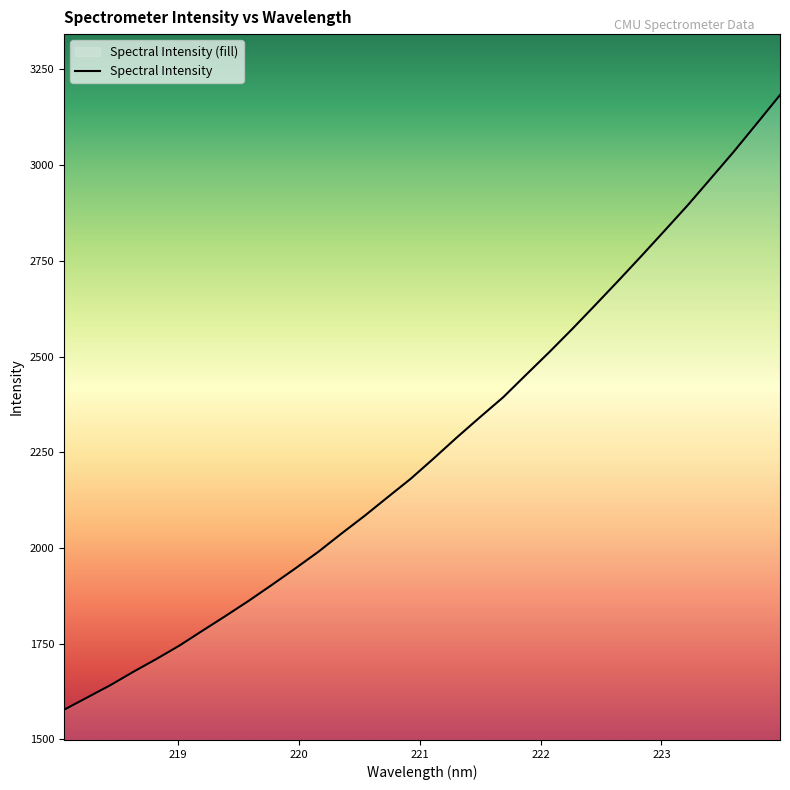

What is the sum of the values at 219.7801 and 220.7354?

4036.4